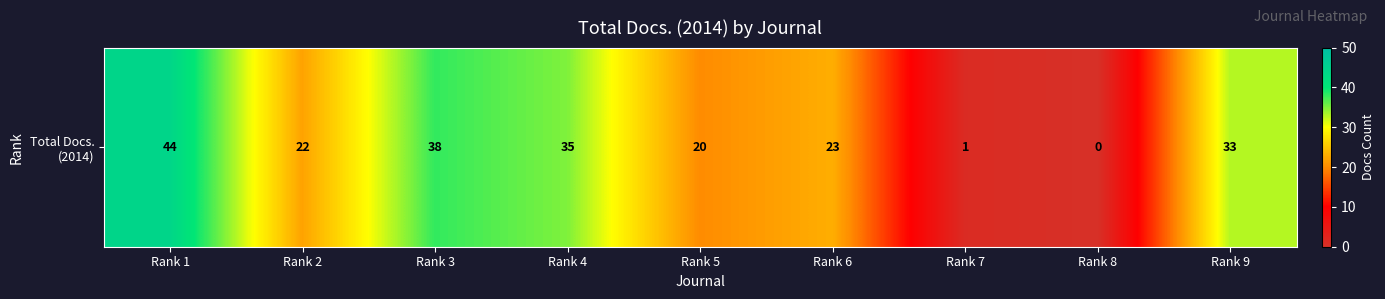

What is the change in value from Rank 5 to Rank 6?

+3